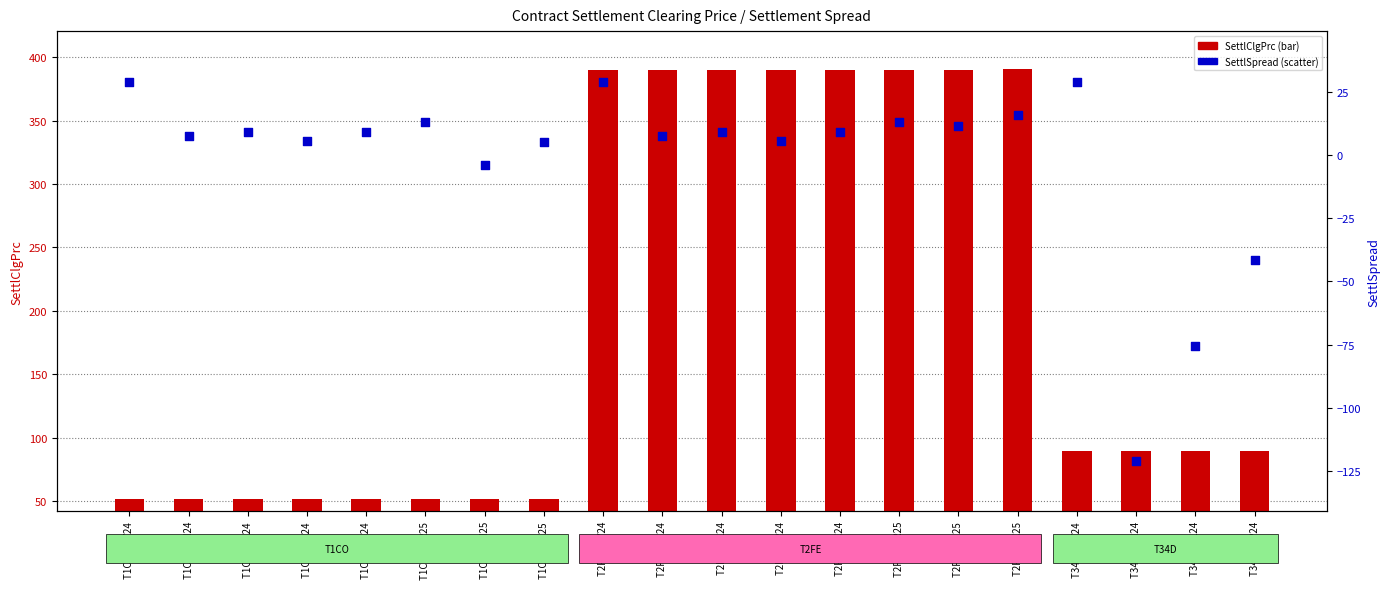

What is the total value across all series at T1CO MAR25?

64.9